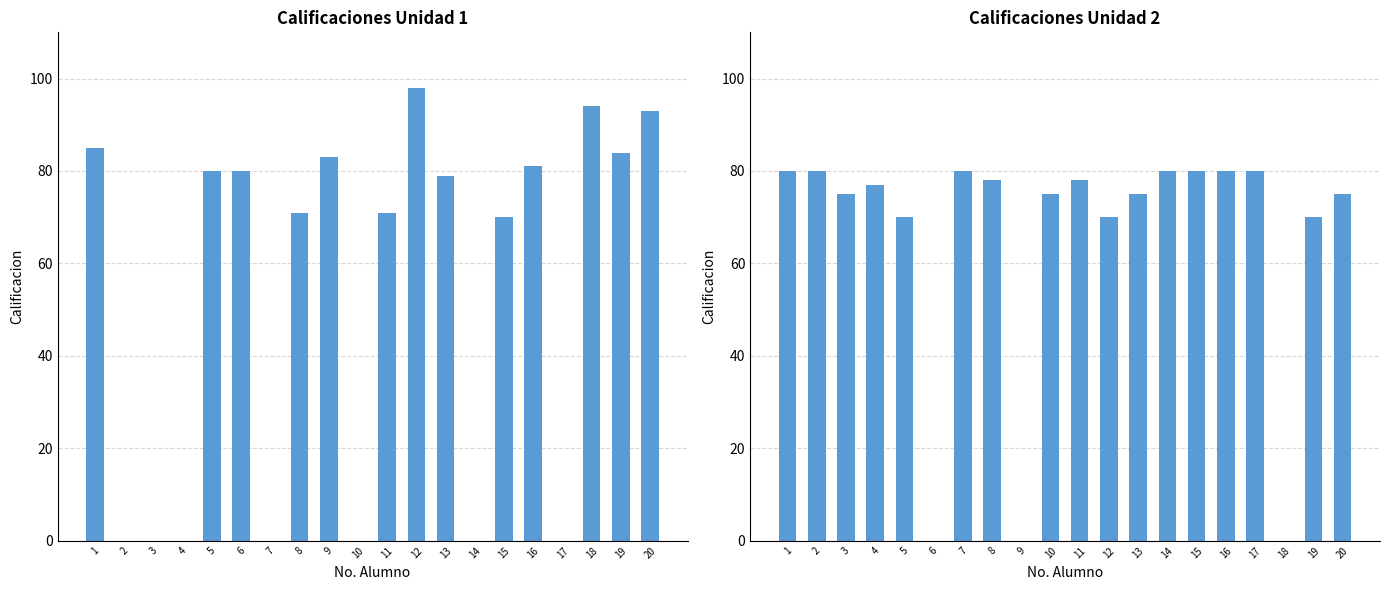

Reading right to left, extract all data points from this chart.

U1: 20=93	19=84	18=94	17=0	16=81	15=70	14=0	13=79	12=98	11=71	10=0	9=83	8=71	7=0	6=80	5=80	4=0	3=0	2=0	1=85
U2: 20=75	19=70	18=0	17=80	16=80	15=80	14=80	13=75	12=70	11=78	10=75	9=0	8=78	7=80	6=0	5=70	4=77	3=75	2=80	1=80